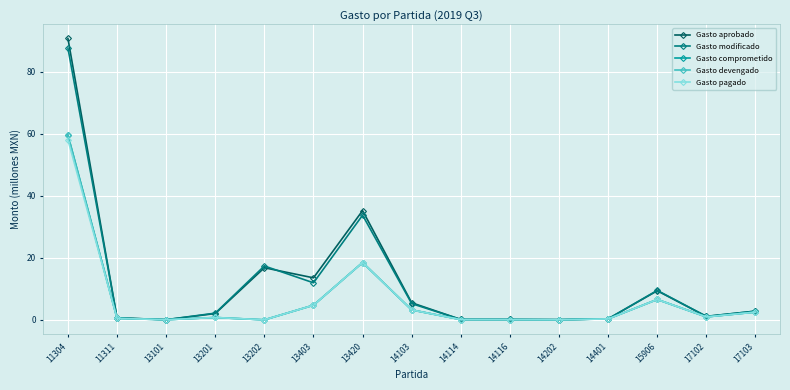

The value of Gasto comprometido at 13202 is 0.0. True or false?

True